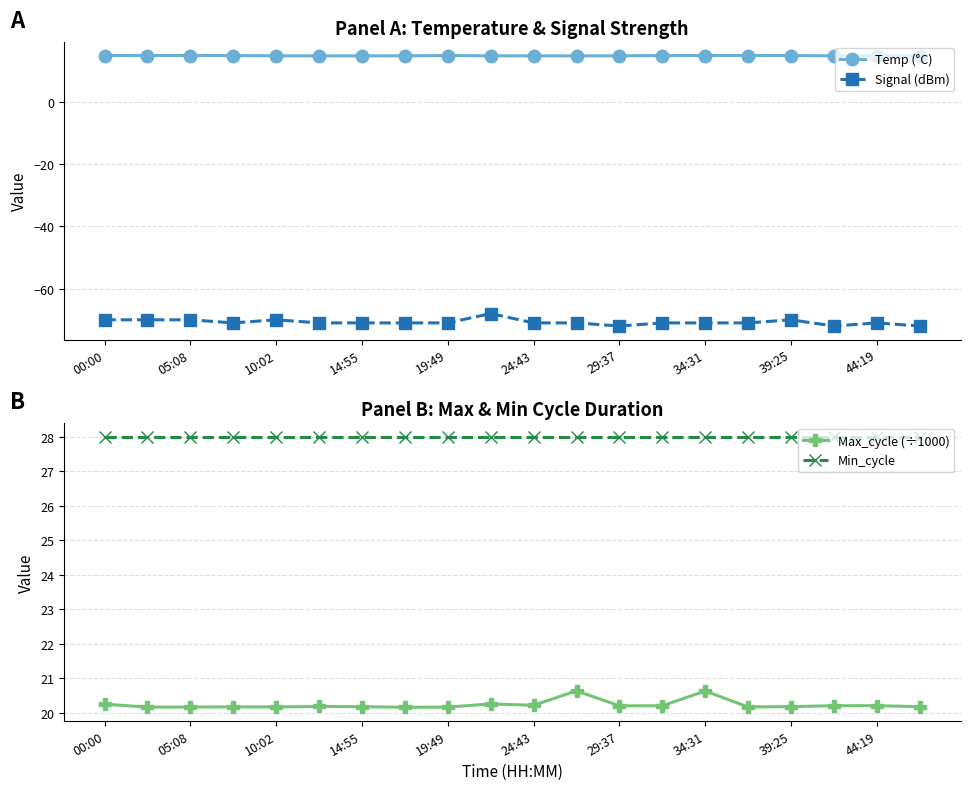

Which series has the widest spread of values?

Signal (dBm)